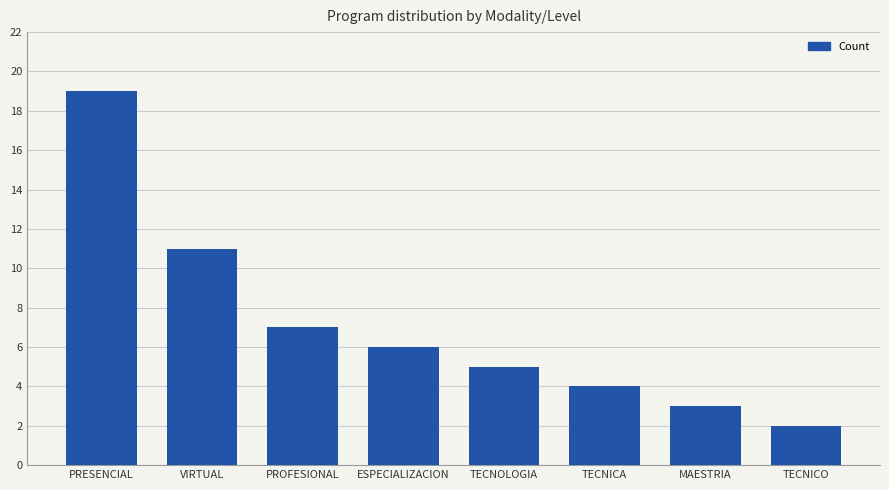

What is the average value?

7